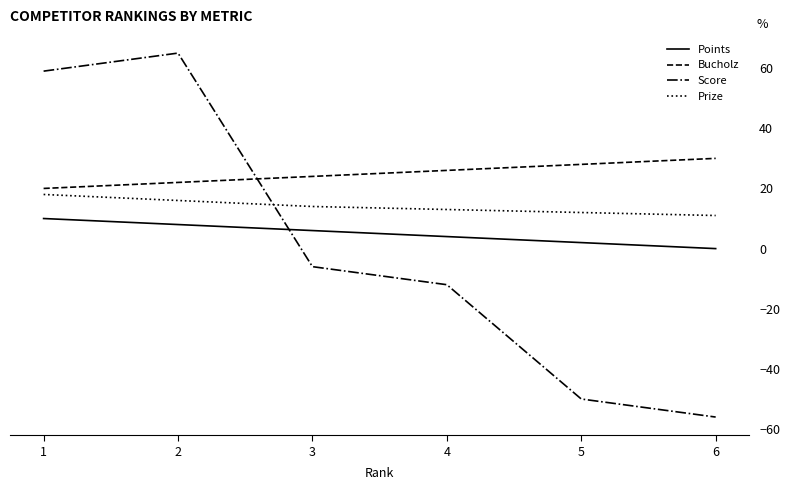

What is the sum of the Bucholz values at 4 and 6?

56